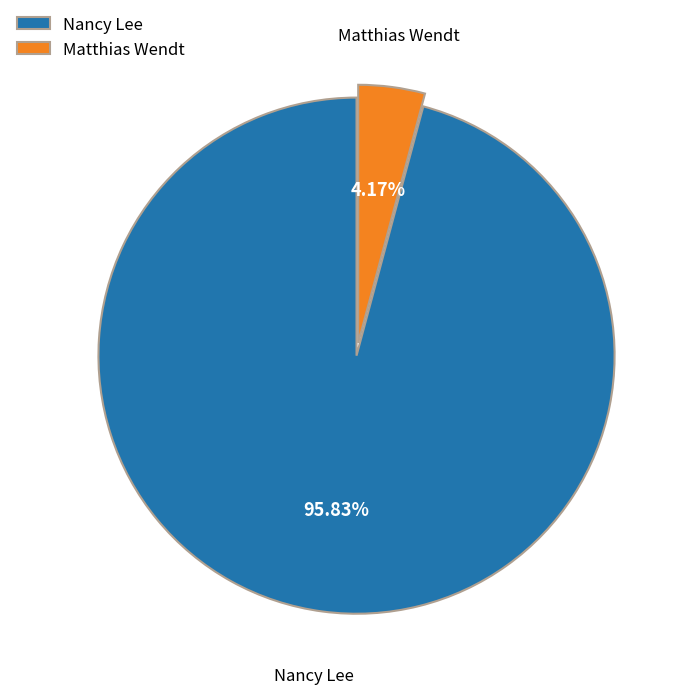

To the nearest percent, what percentage of the pie is Matthias Wendt?

4%